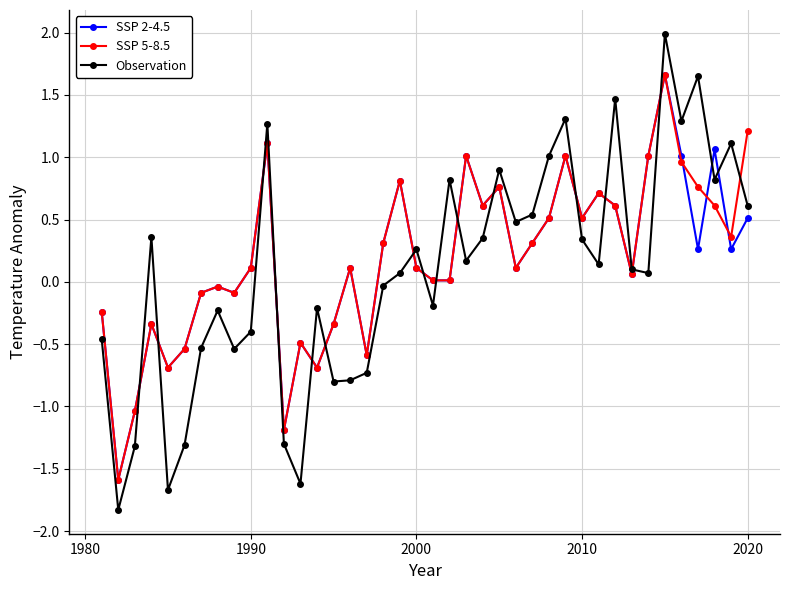

True or false: Observation has more than 2 points higher than both neighbors.

True